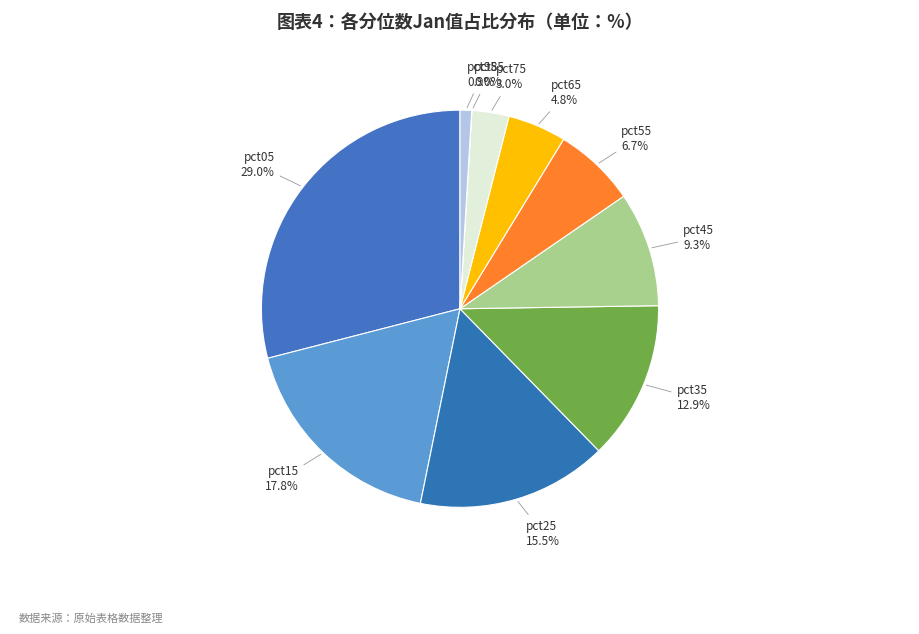

To the nearest percent, what is the average slice percentage?

10%